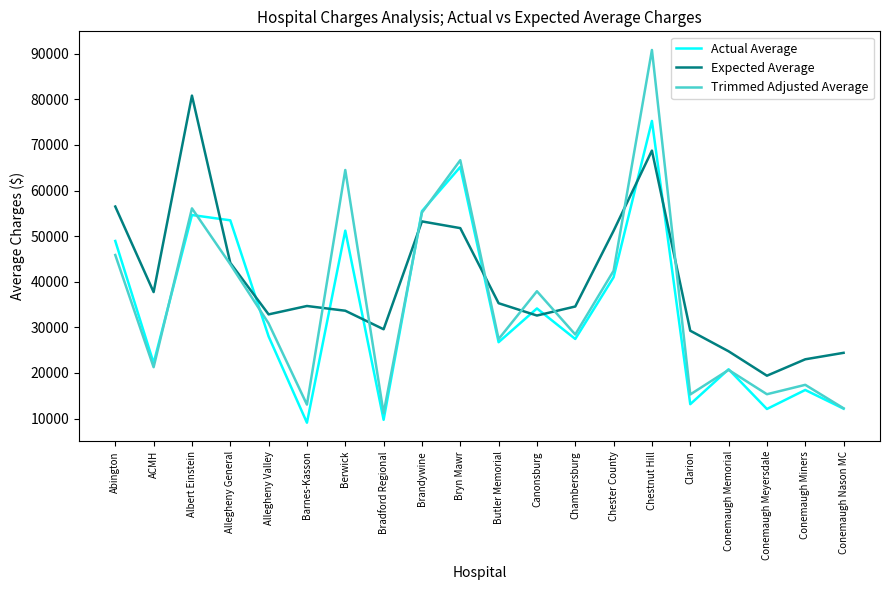

What value does the Actual Average series have at Clarion, to the nearest 100?

13200